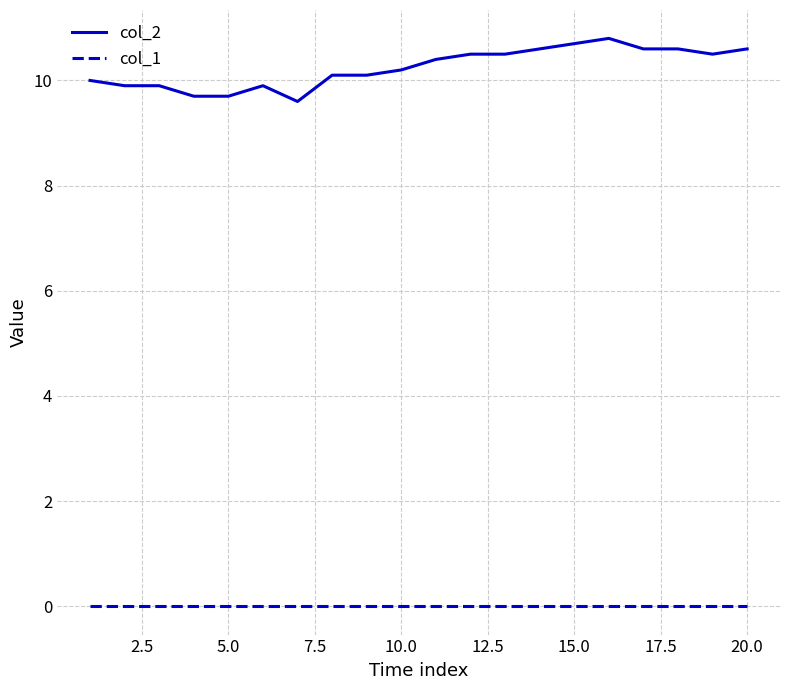

Which series has the widest spread of values?

col_2